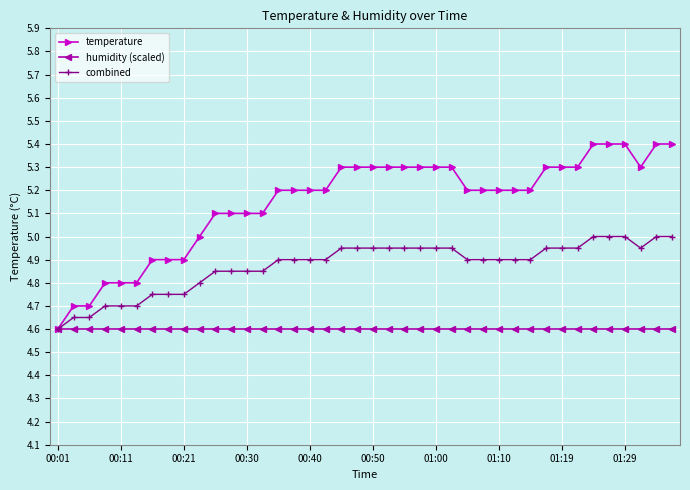

Which series has the widest spread of values?

temperature